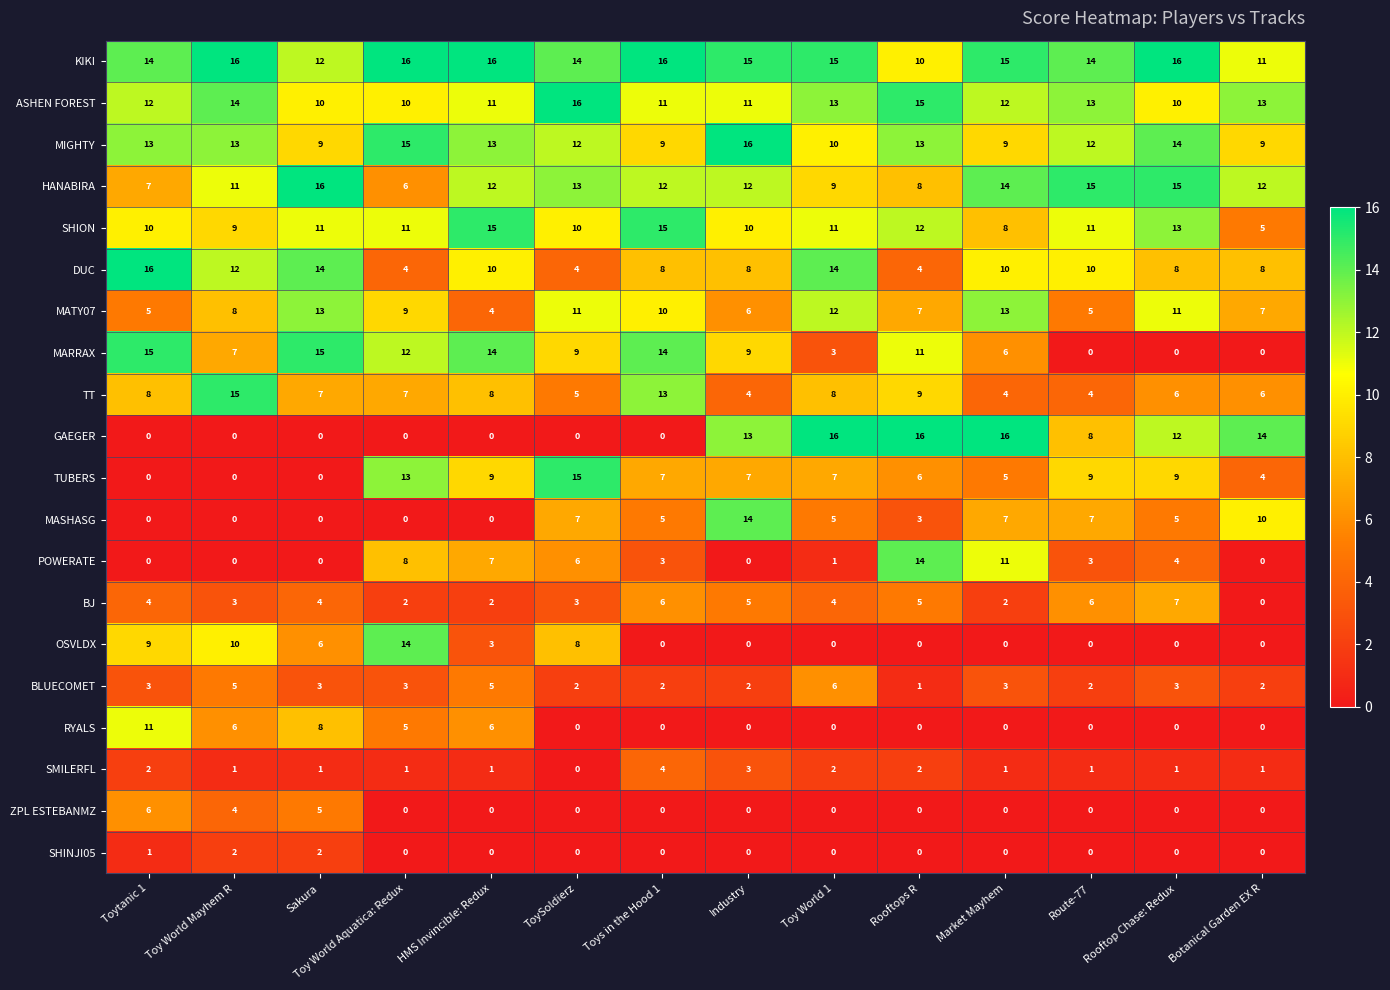

Which category has the highest value in the SMILERFL series?

Toys in the Hood 1